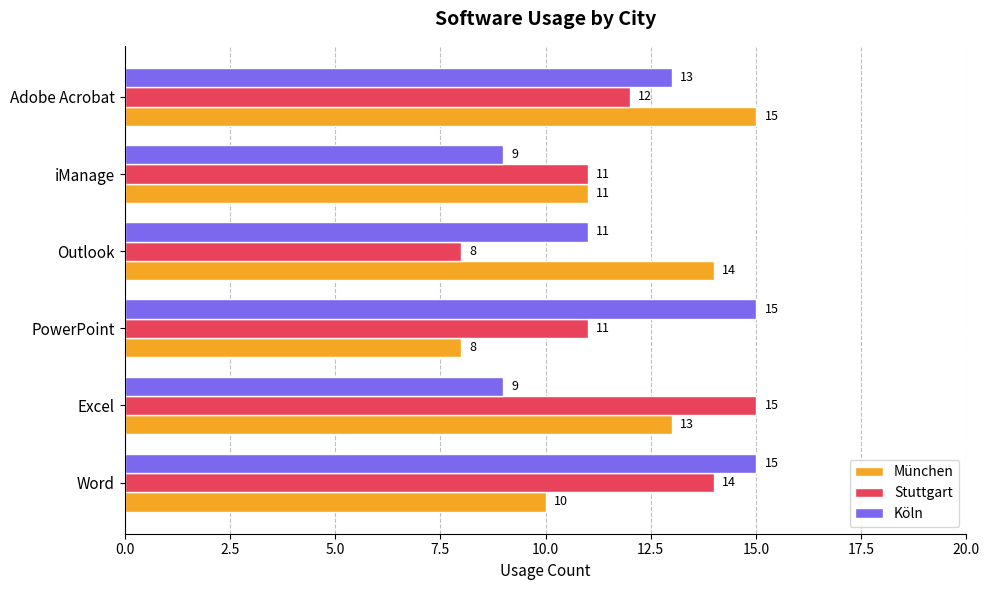

The value of München at Adobe Acrobat is 15. True or false?

True